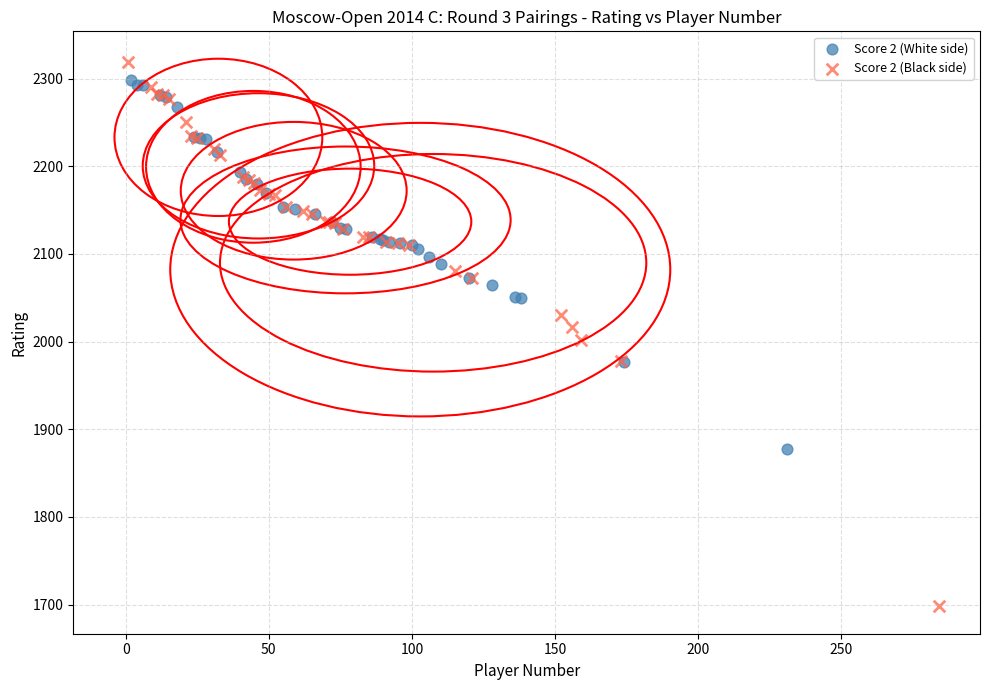

Which series contains the lowest Y value?

Score 2 (Black side)